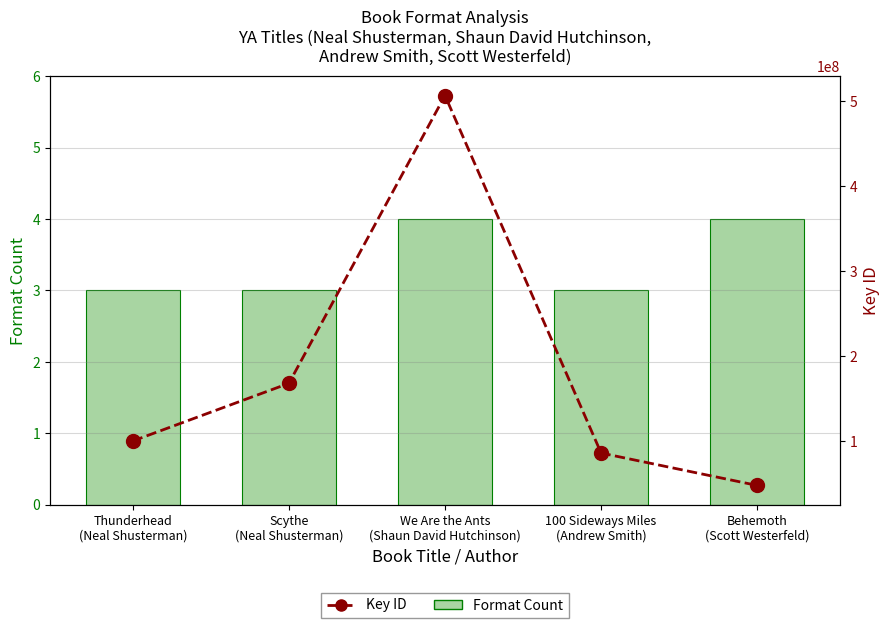

Is it true that Format Count equals 3 at 100 Sideways Miles
(Andrew Smith)?

True